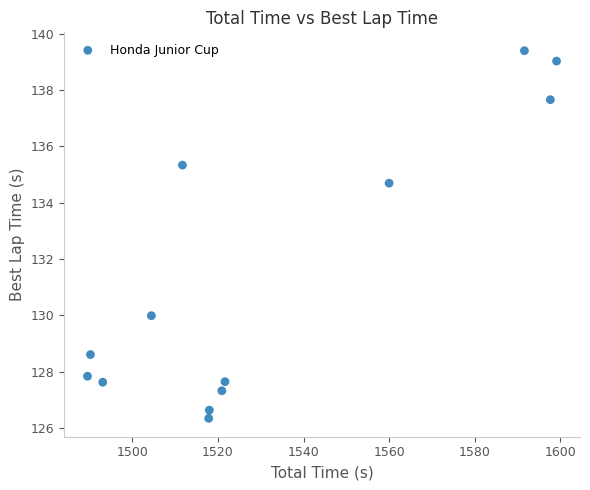

What is the range of Y values (max minus min)?

13.0